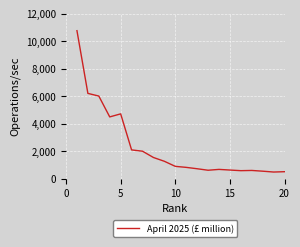

What is the minimum value shown in the chart?

492.7